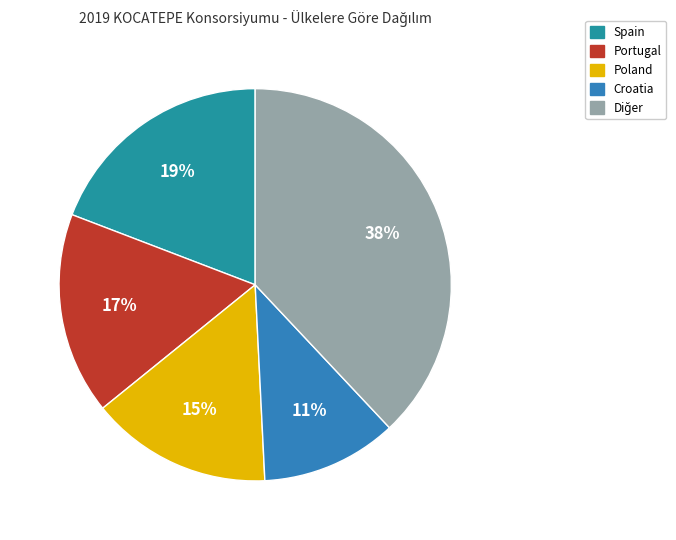

To the nearest percent, what portion does Croatia represent?

11%